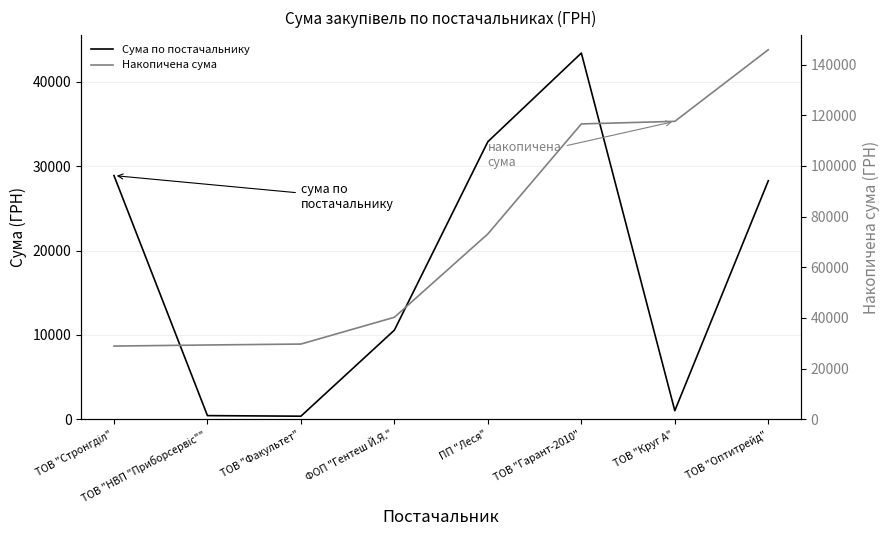

At how many categories does at least one series exceed 17369?

8